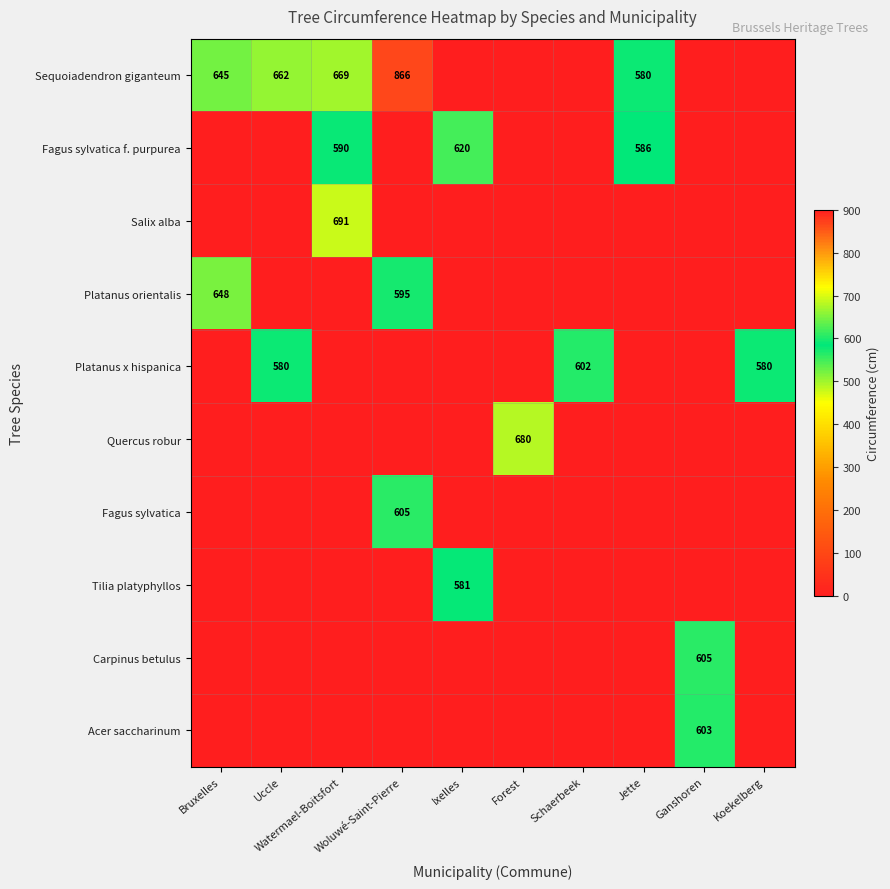

Which series has the widest spread of values?

Sequoiadendron giganteum